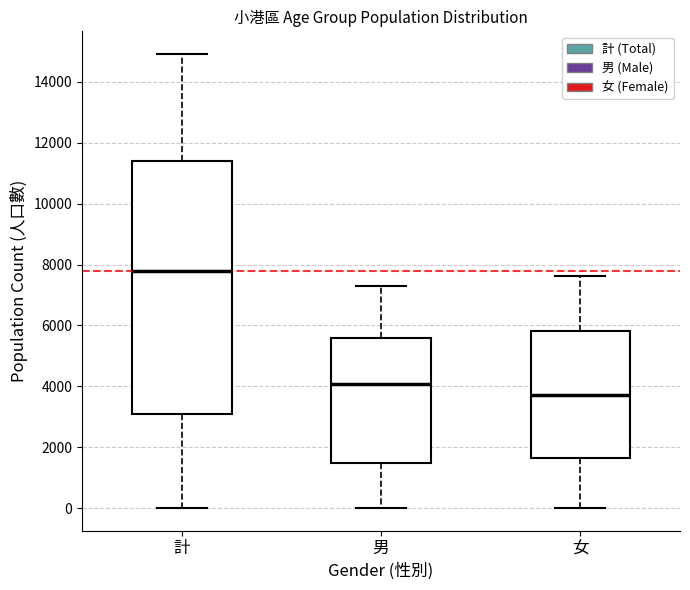

Reading left to right, transcribe this box plot: for each box, give where its median line is, the range the box spans, and where its two whiskers end, as read against the y-axis. The values are not printed on the chart, so give them approximately, as read against the axis.

計: median 7800, box 3200 to 11400, whiskers 0 to 15000
男: median 4000, box 1400 to 5600, whiskers 0 to 7400
女: median 3800, box 1600 to 5800, whiskers 0 to 7600